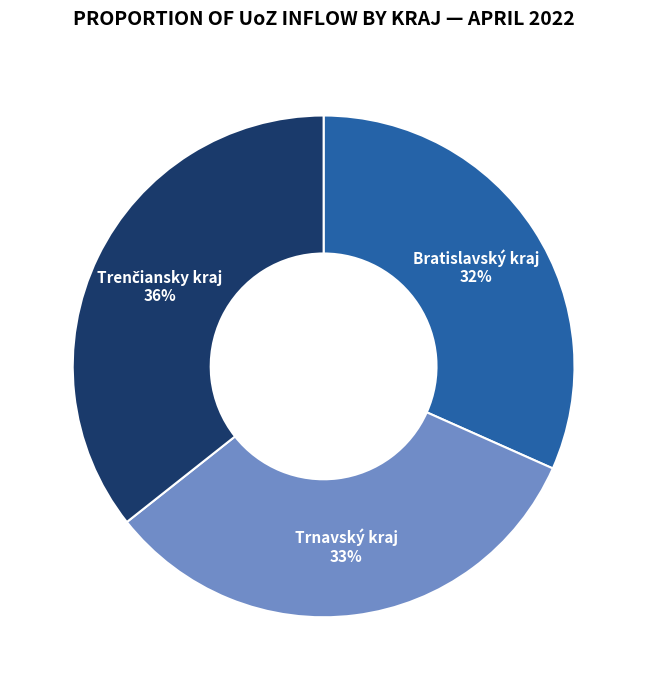

Does any single category account for the majority?

No